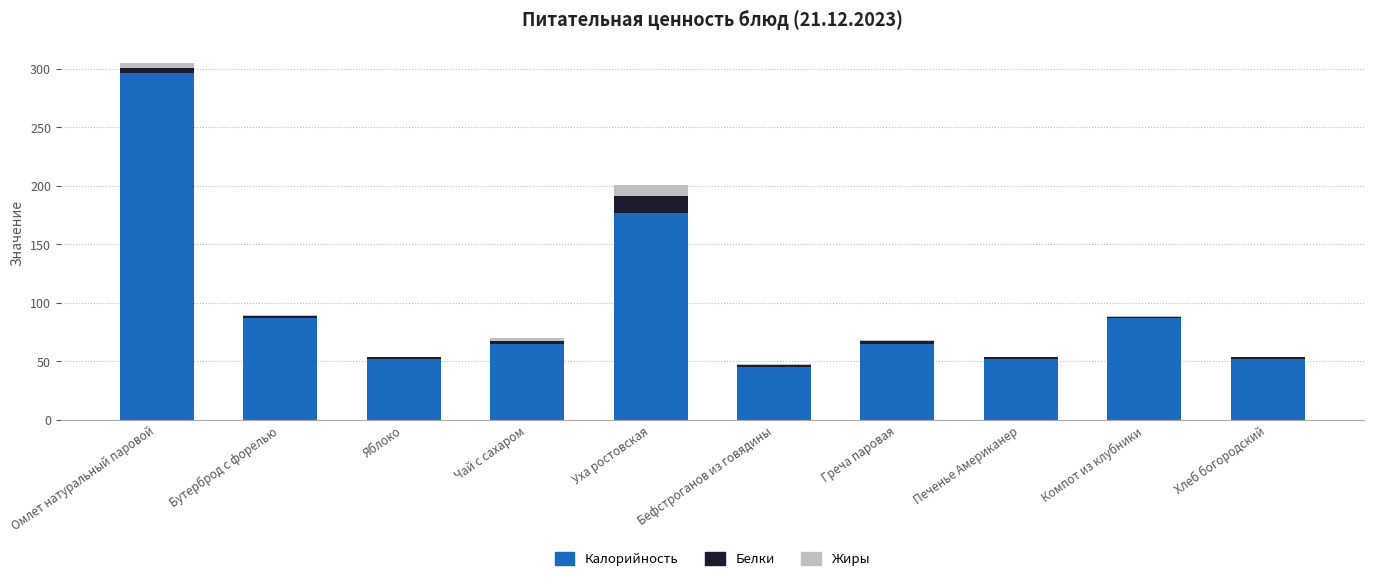

At which category is the sum across all series the highest?

Омлет натуральный паровой